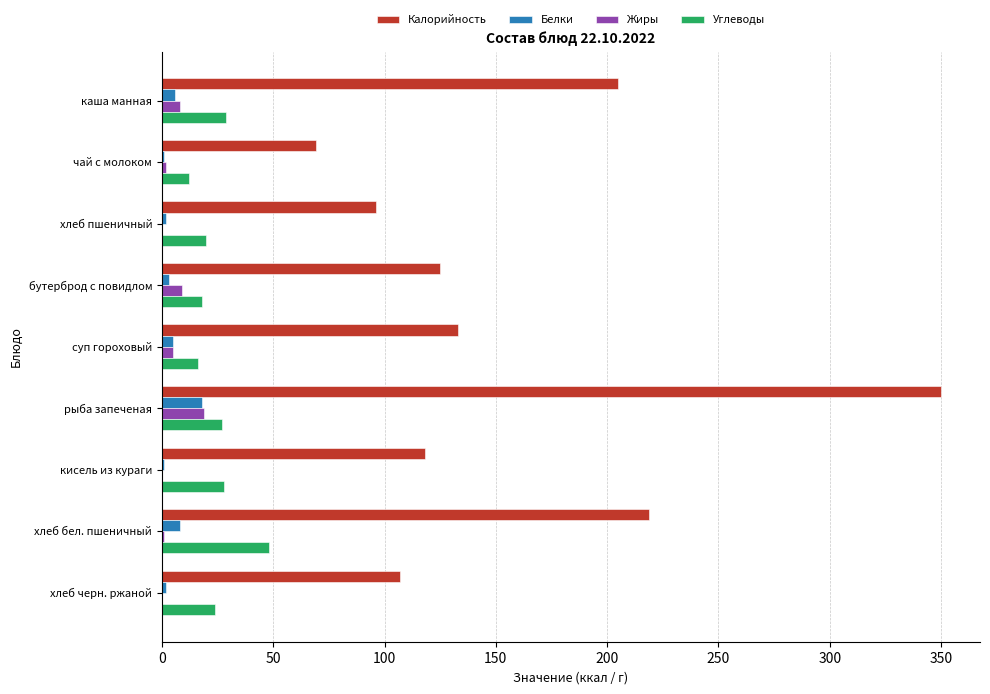

Which series changed the most between бутерброд с повидлом and хлеб бел. пшеничный?

Калорийность